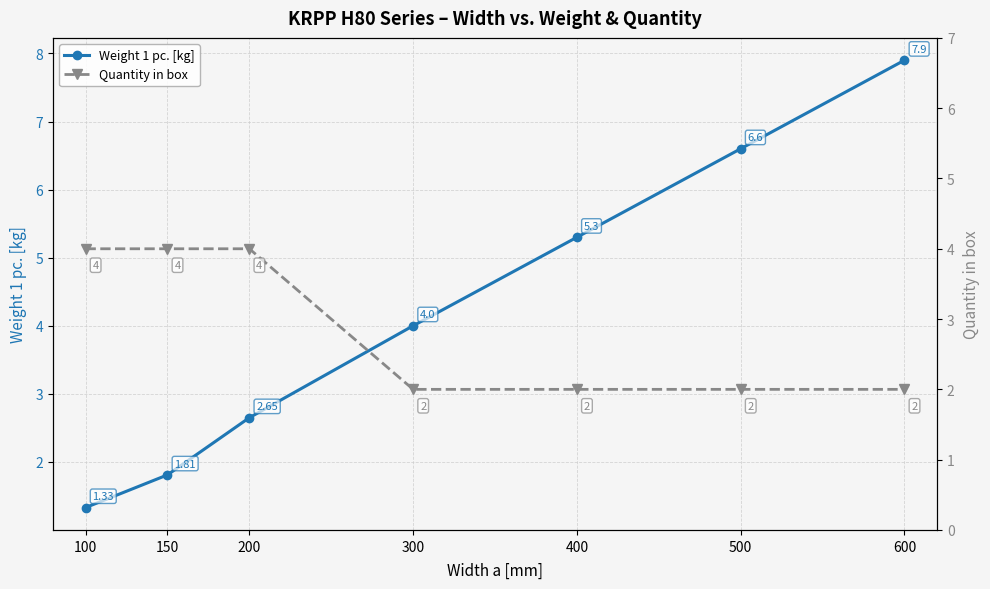

Where do Weight 1 pc. [kg] and Quantity in box first cross each other?

200 and 300